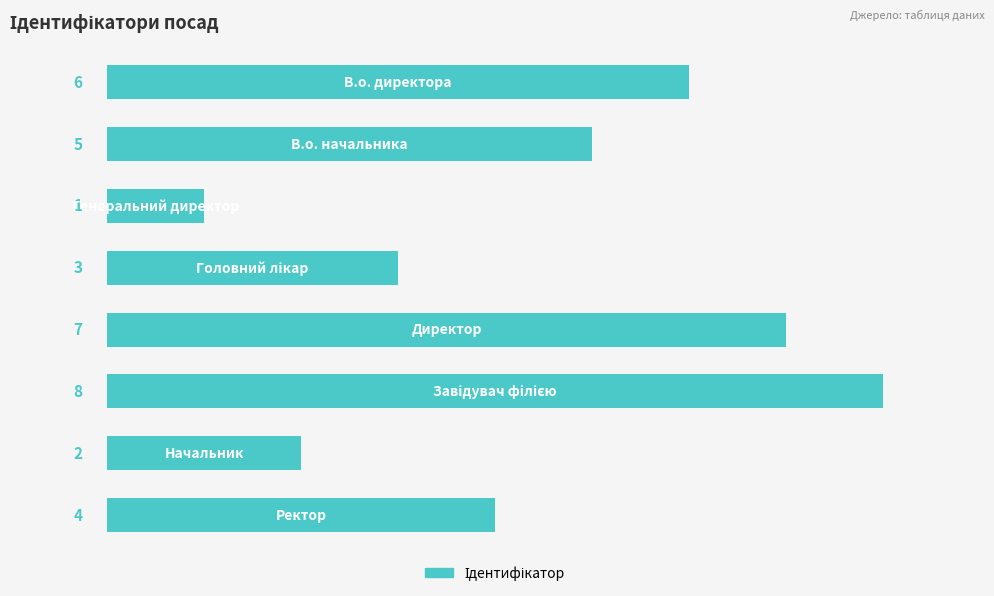

What is the maximum value shown in the chart?

8